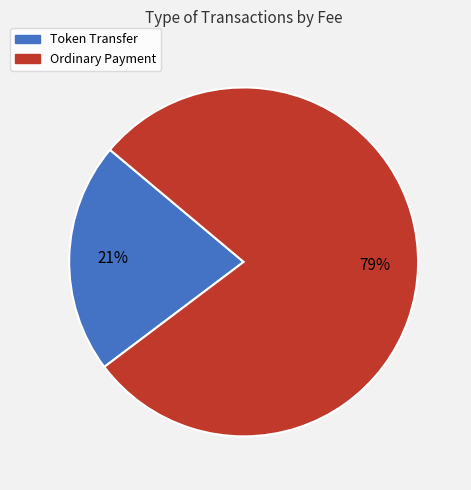

To the nearest percent, what portion does Ordinary Payment represent?

79%